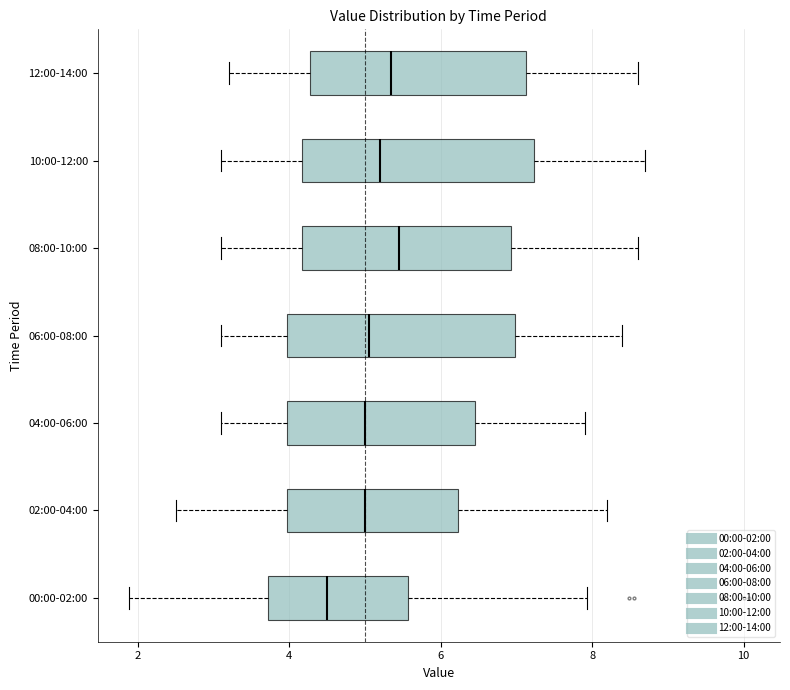

Which box has the furthest to the left median line?

00:00-02:00